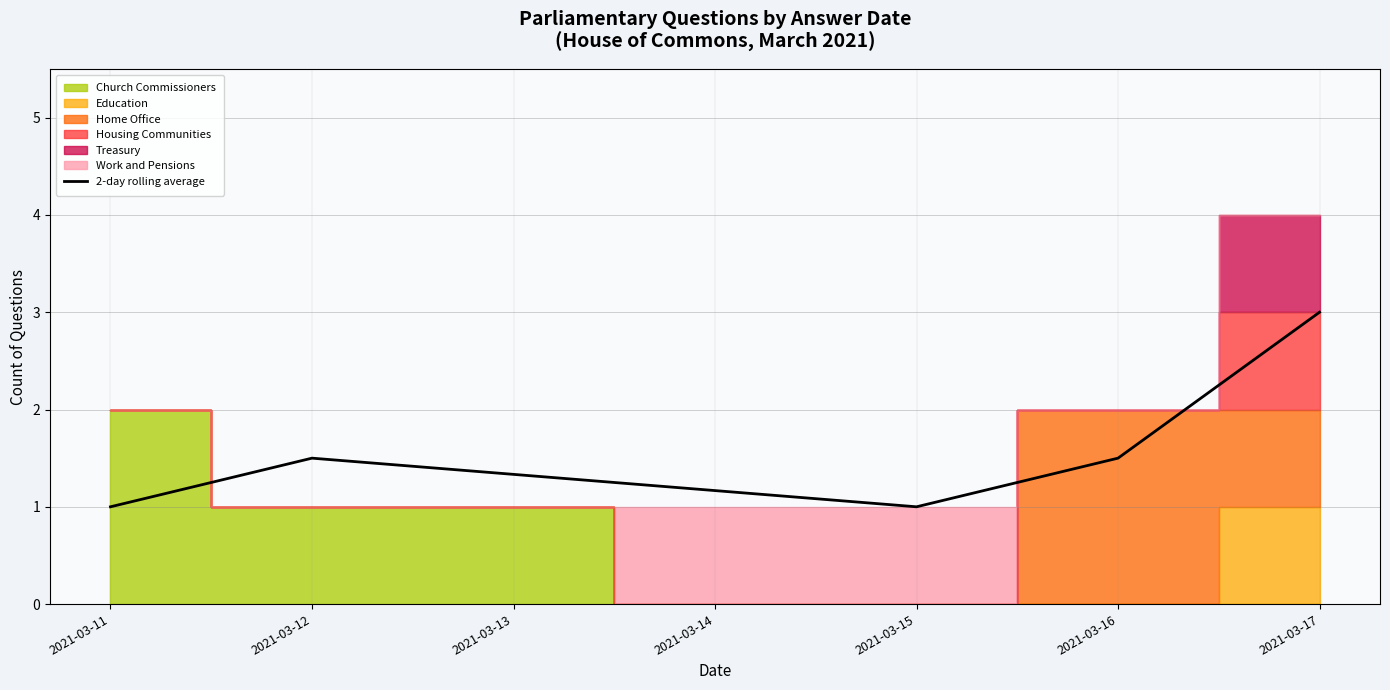

At which category does the data reach its first local peak?

2021-03-12